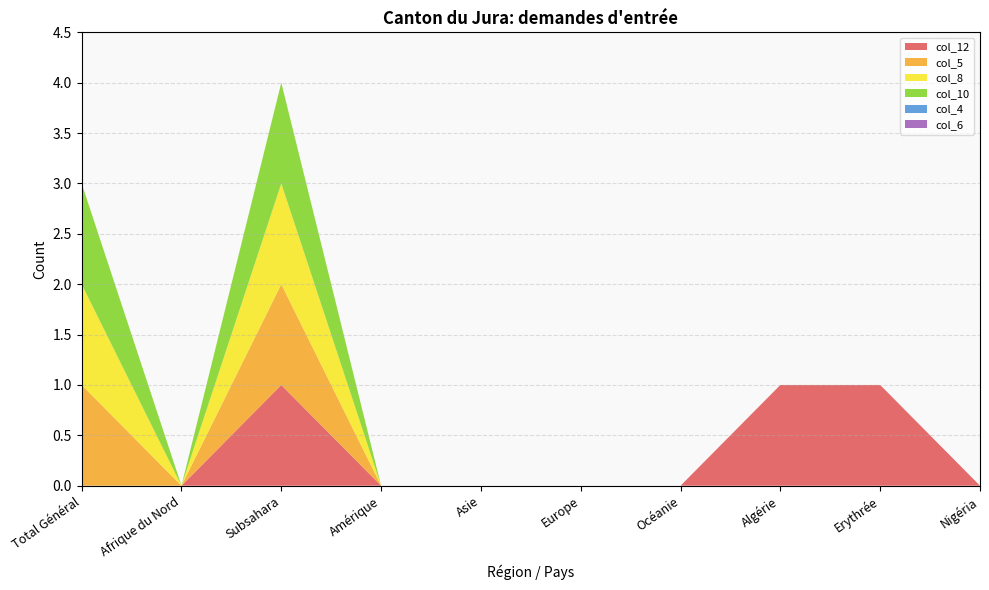

Reading left to right, what are all the values shown in this chart?

col_12: 0	0	1	0	0	0	0	1	1	0
col_5: 1	0	1	0	0	0	0	0	0	0
col_8: 1	0	1	0	0	0	0	0	0	0
col_10: 1	0	1	0	0	0	0	0	0	0
col_4: 0	0	0	0	0	0	0	0	0	0
col_6: 0	0	0	0	0	0	0	0	0	0